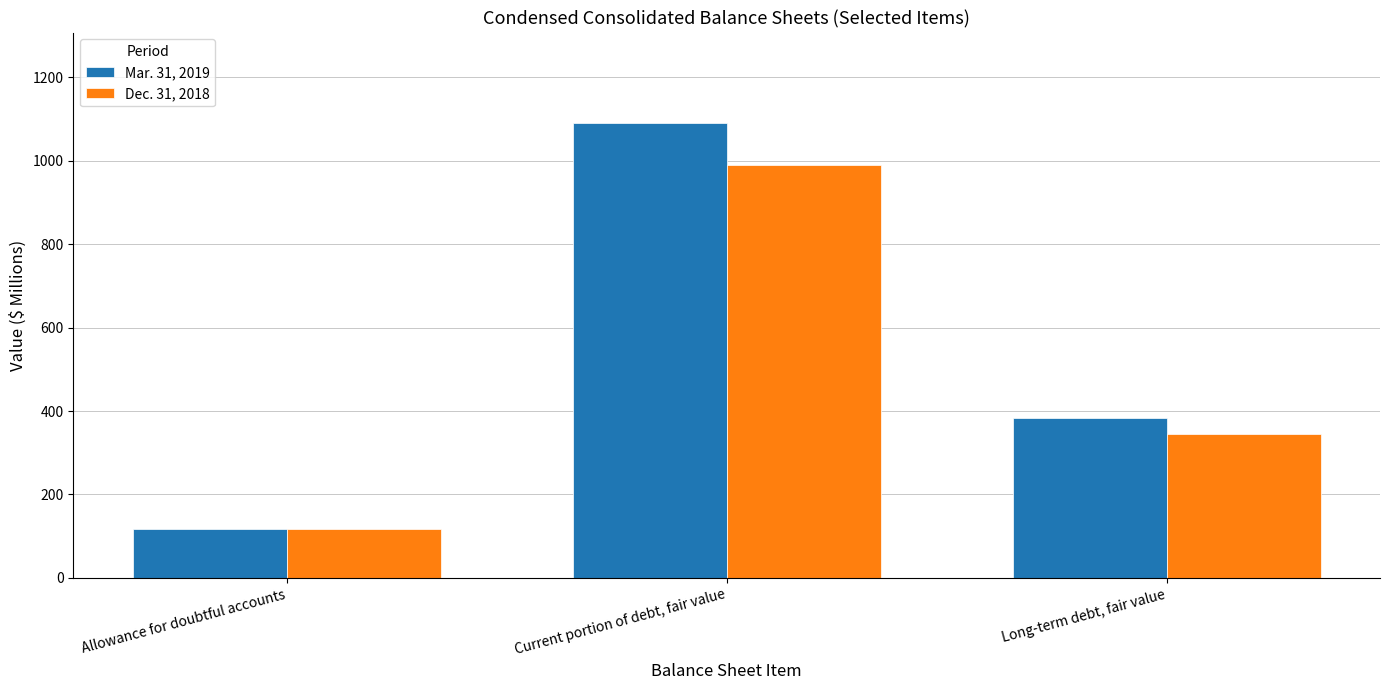

List the series in order of their peak value, lowest first.

Dec. 31, 2018, Mar. 31, 2019